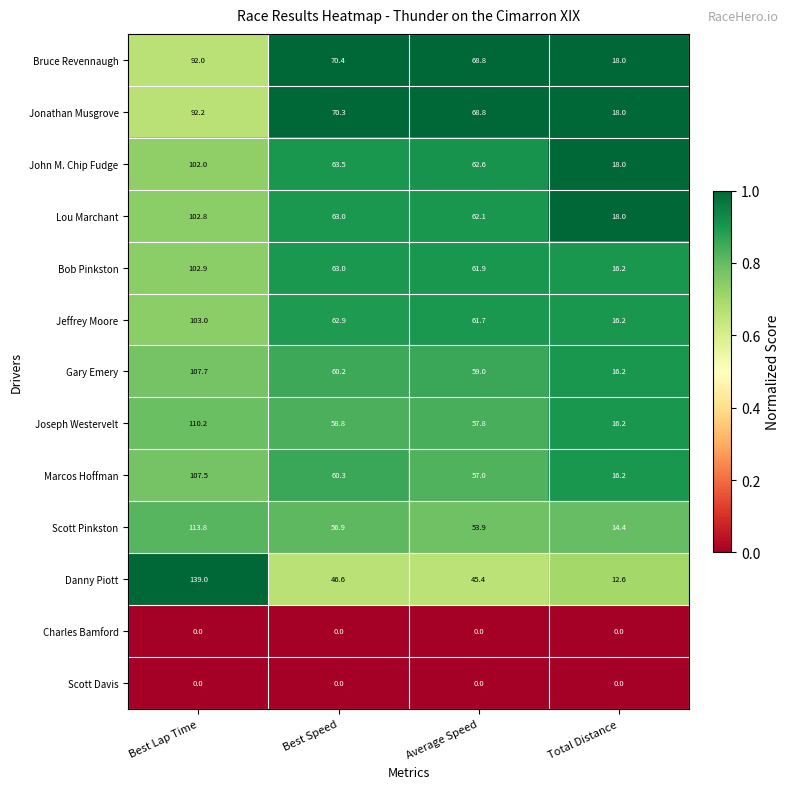

Which series has the largest total across all categories?

Jonathan Musgrove